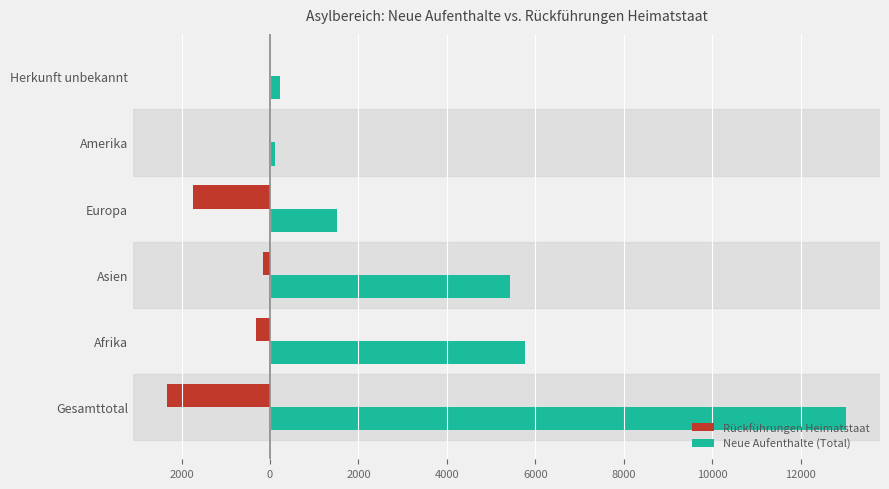

At how many categories does at least one series exceed 5631?

2